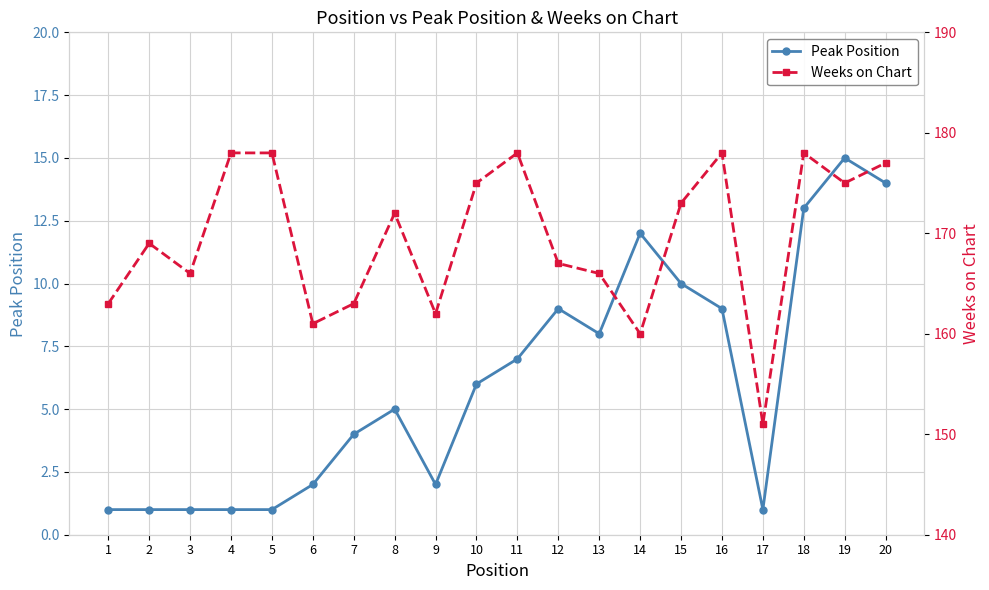

How many lines are shown in the chart?

2